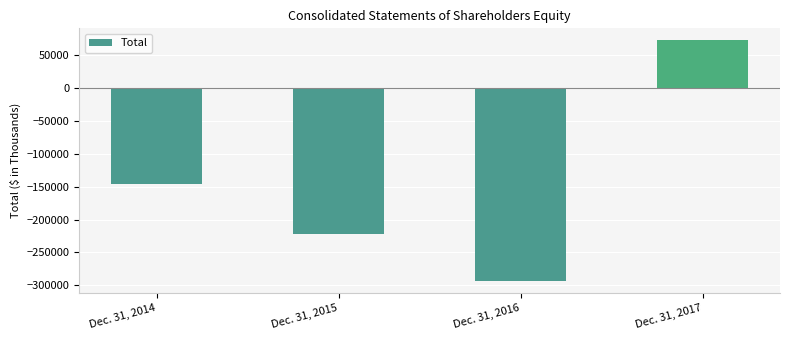

What is the approximate value at Dec. 31, 2017?

72336